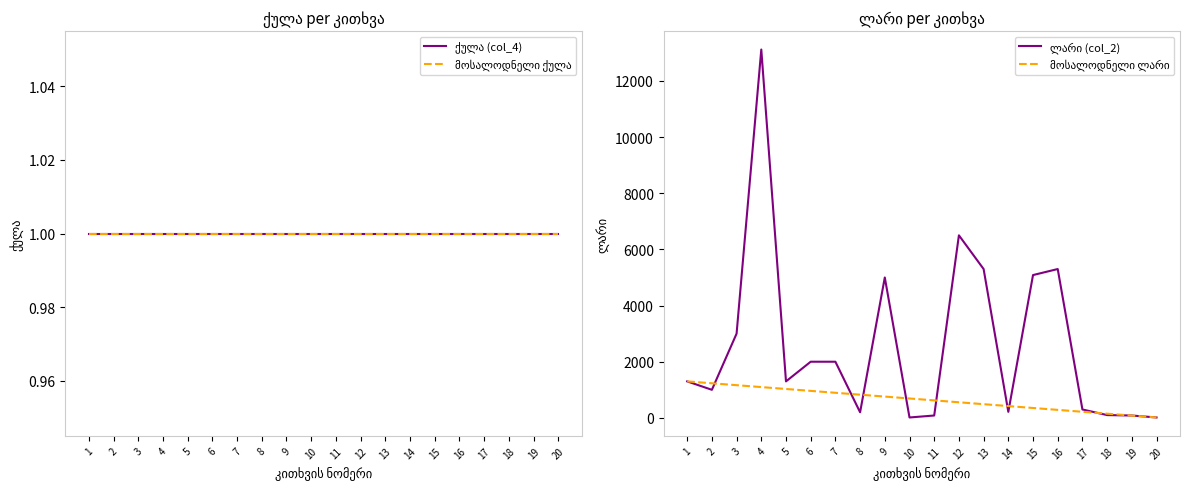

What is the minimum value shown in the chart?

1.0